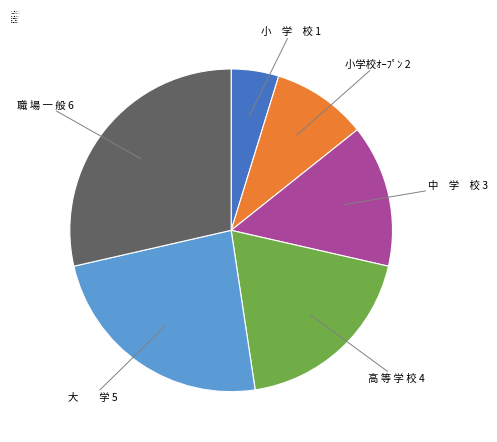

Combined, do 小 学 校 and 職 場 一 般 account for over 50%?

No